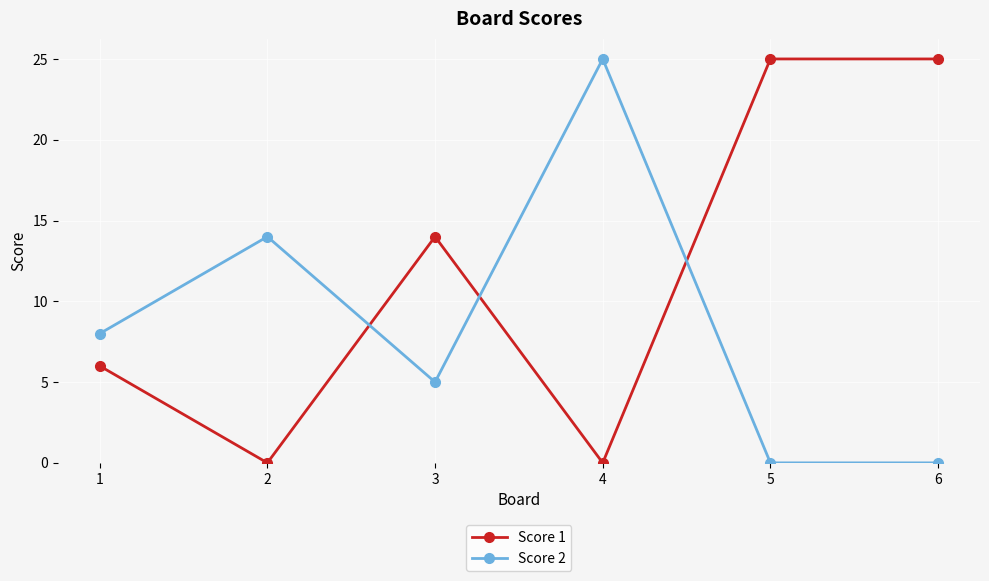

True or false: Score 1 has more than 0 points higher than both neighbors.

True